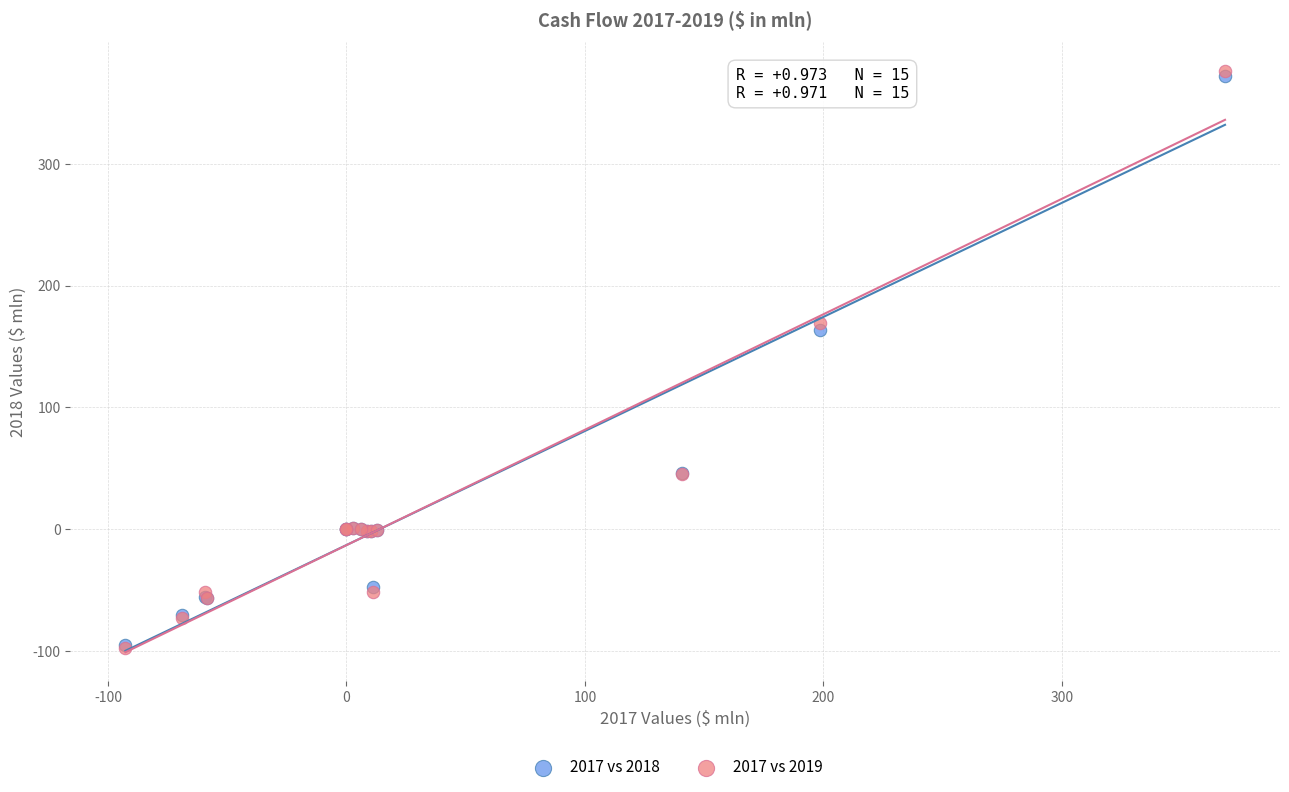

What are all the series names shown in the legend?

2017 vs 2018, 2017 vs 2019